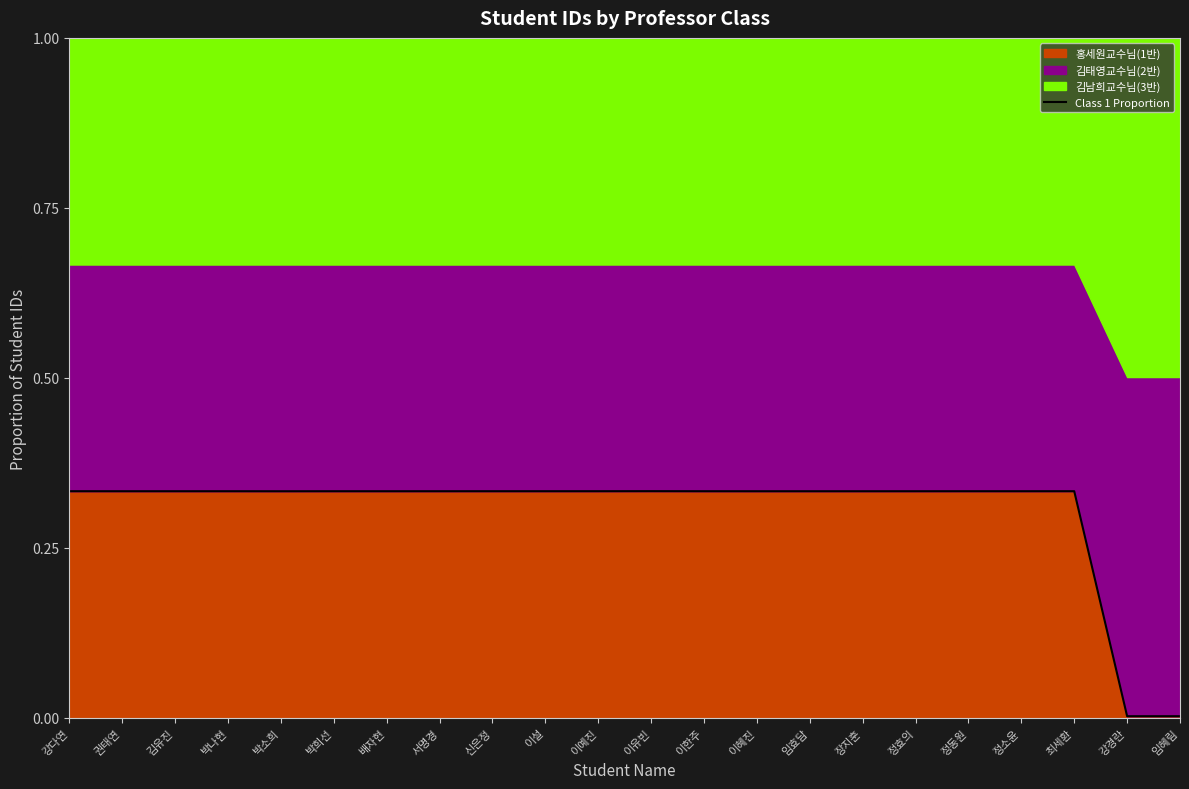

What position from the right is 이혜진?

9